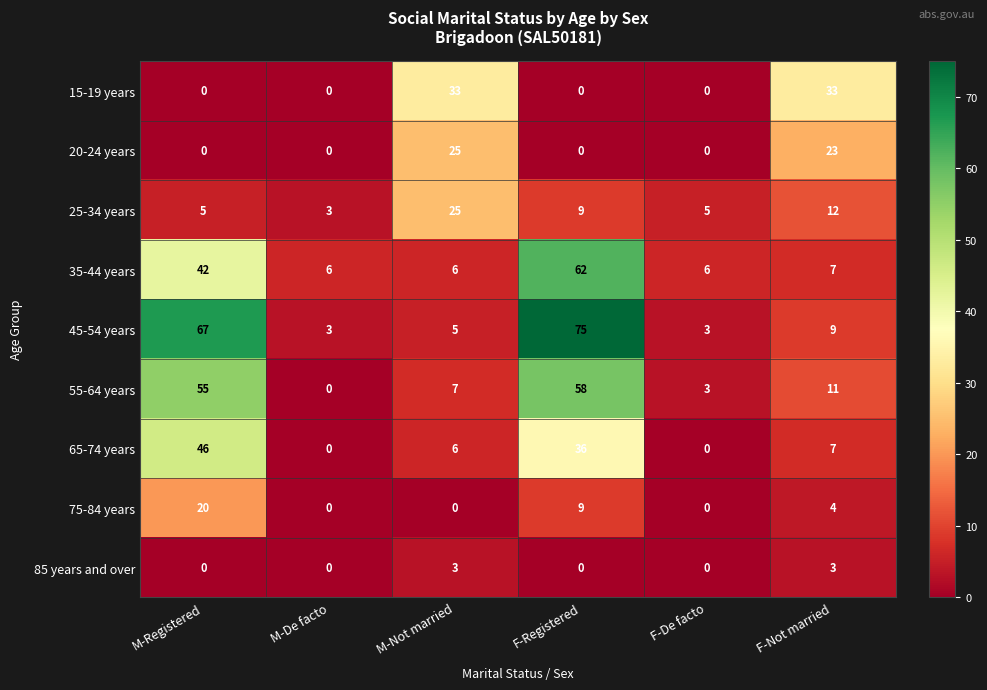

The 55-64 years series shows 1 at F-De facto. True or false?

False